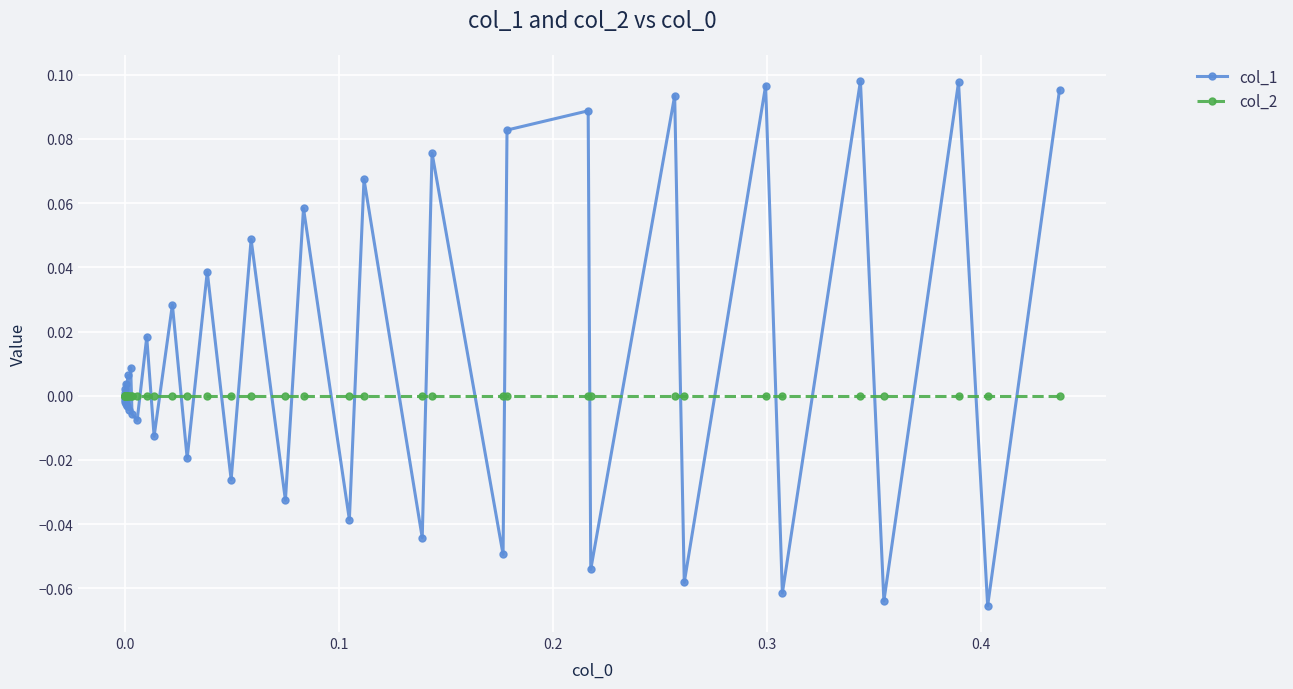

True or false: col_1 has more than 2 points higher than both neighbors.

True